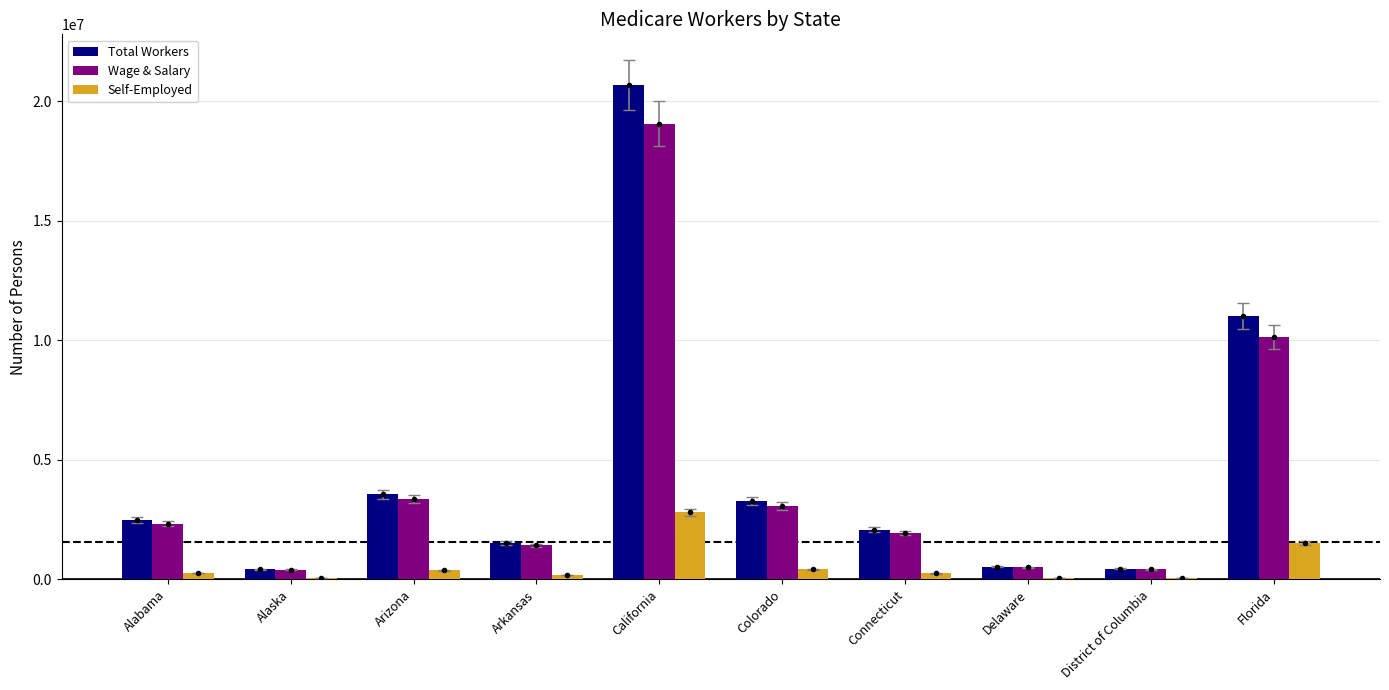

What is the minimum value shown in the chart?

45312